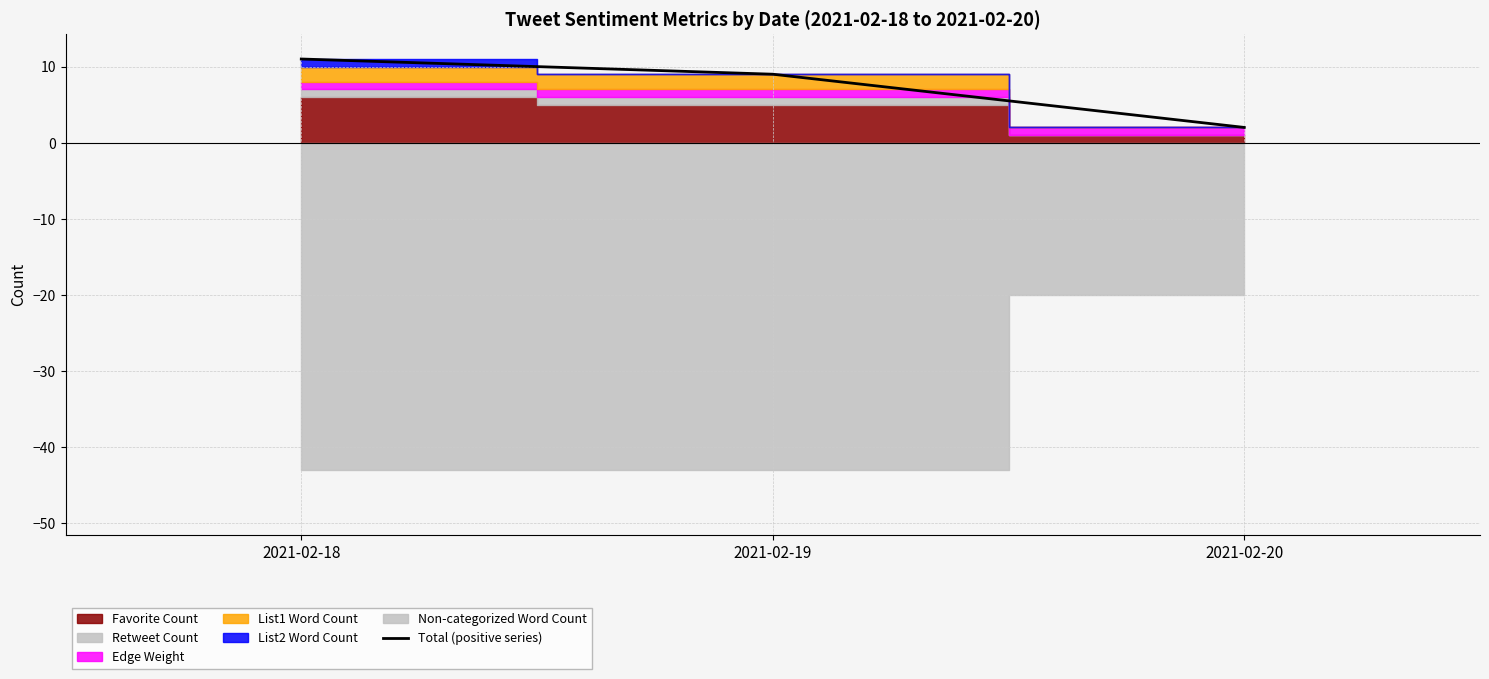

Is it true that Total (positive series) equals 3 at 2021-02-19?

False